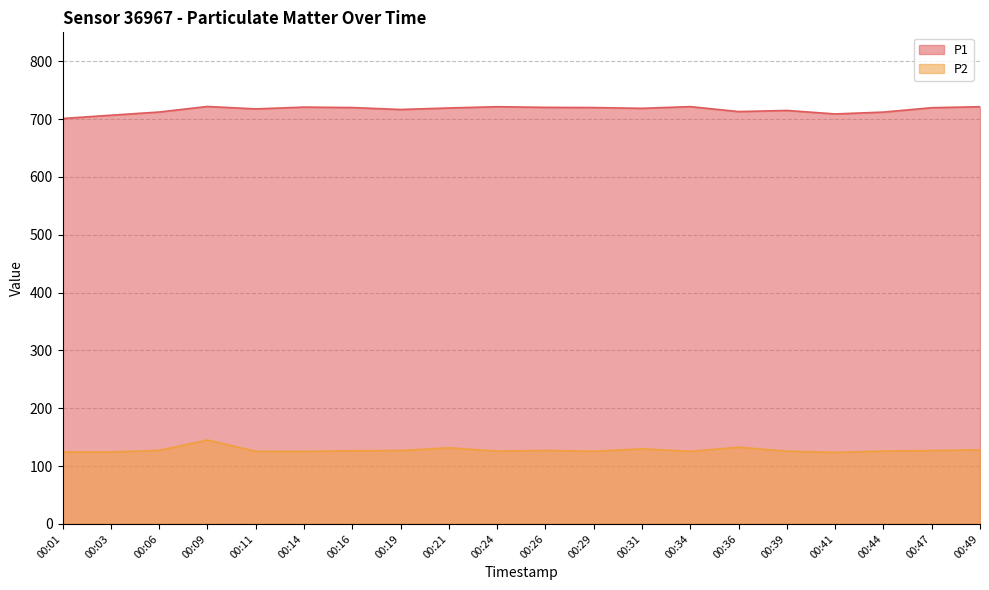

What is the sum of all P1 values?

14327.3